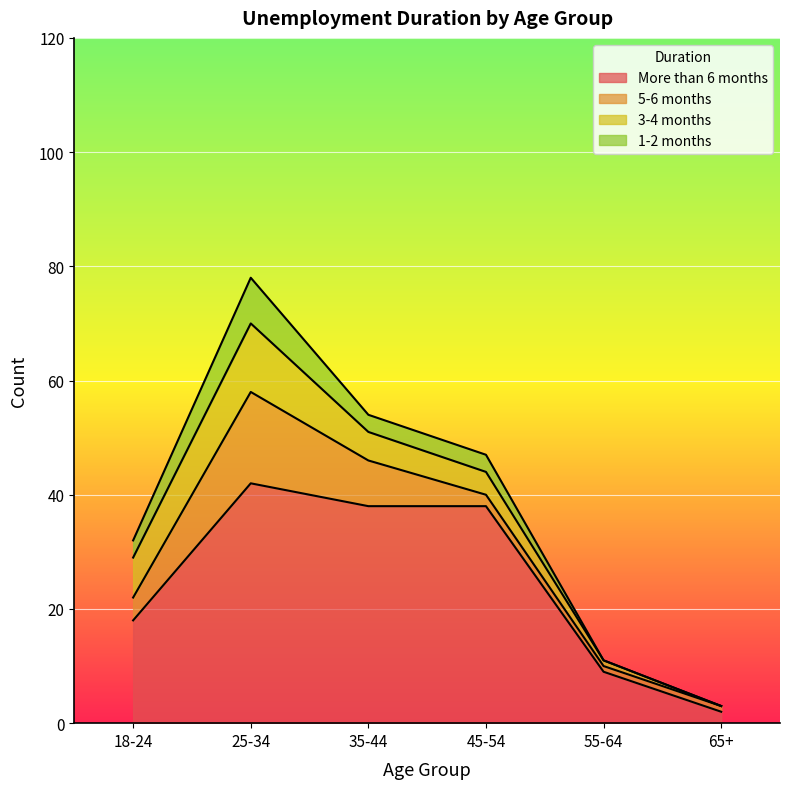

At which category does More than 6 months reach its first local peak?

25-34